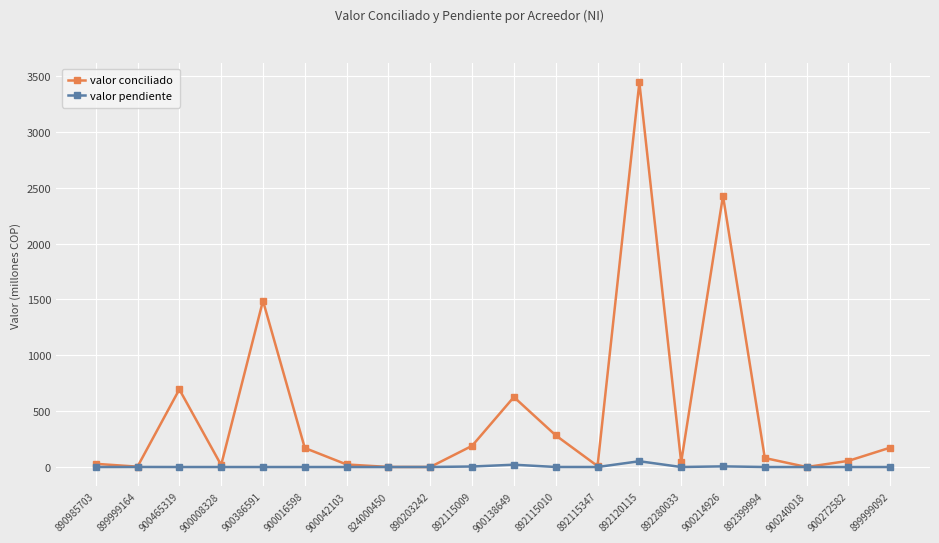

What position from the left is 900042103?

7